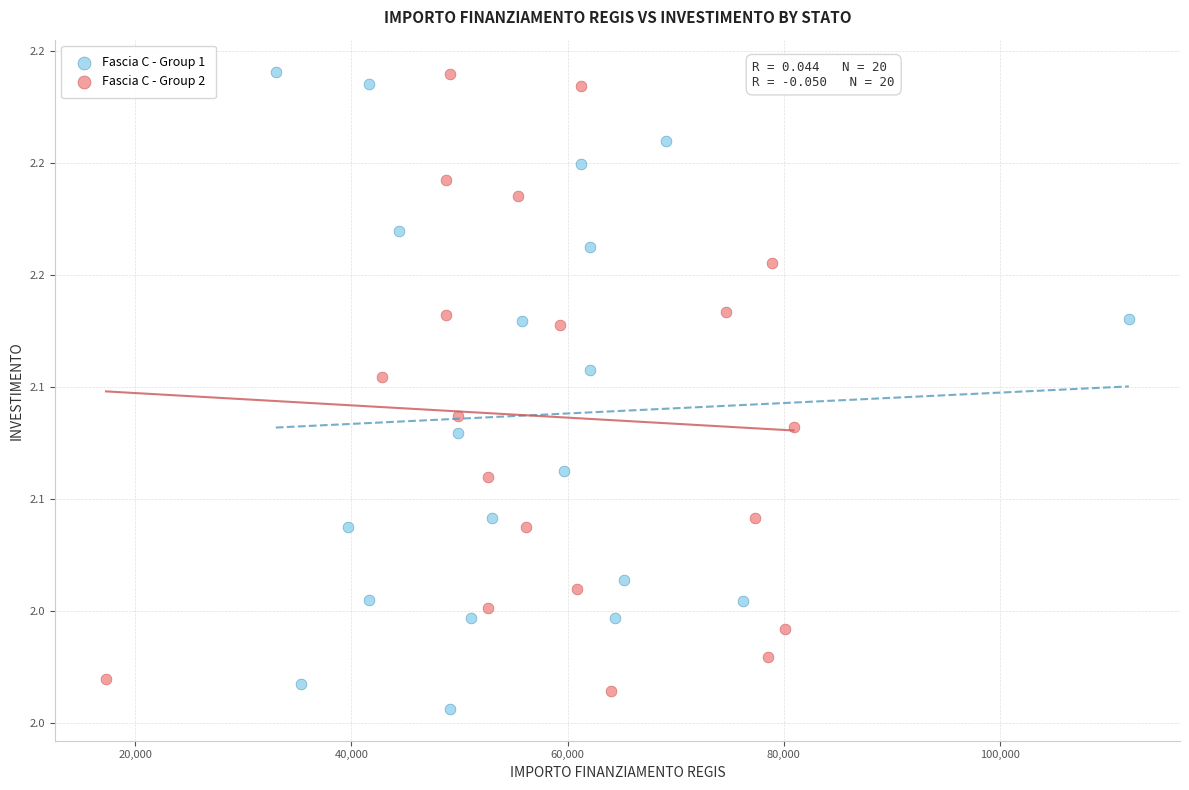

What are all the series names shown in the legend?

Fascia C - Group 1, Fascia C - Group 2